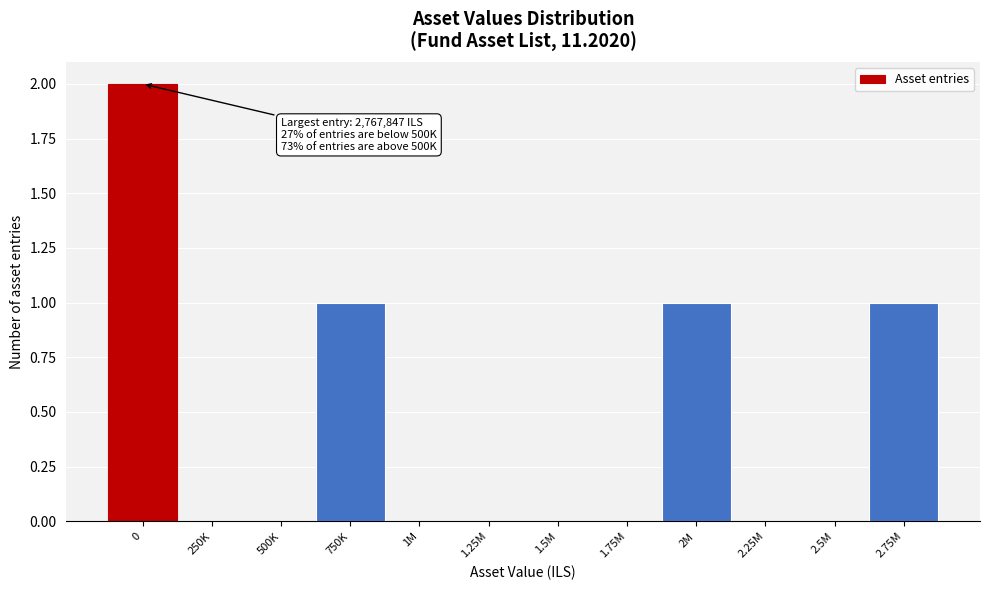

Reading left to right, extract all data points from this chart.

0=2	250K=0	500K=0	750K=1	1M=0	1.25M=0	1.5M=0	1.75M=0	2M=1	2.25M=0	2.5M=0	2.75M=1